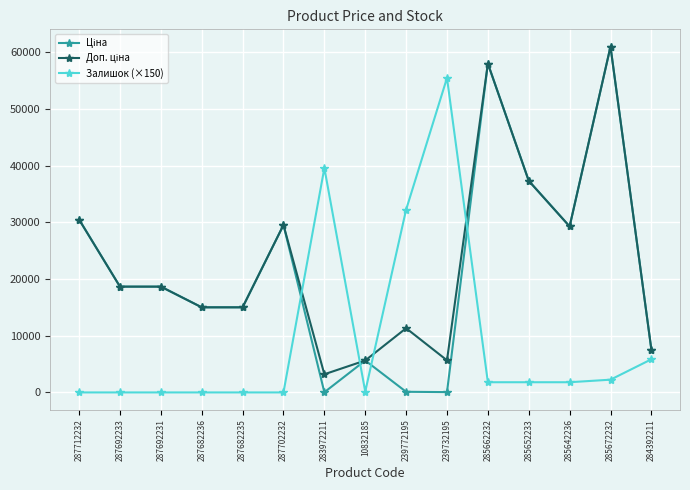

At which category is the sum across all series the highest?

285672232